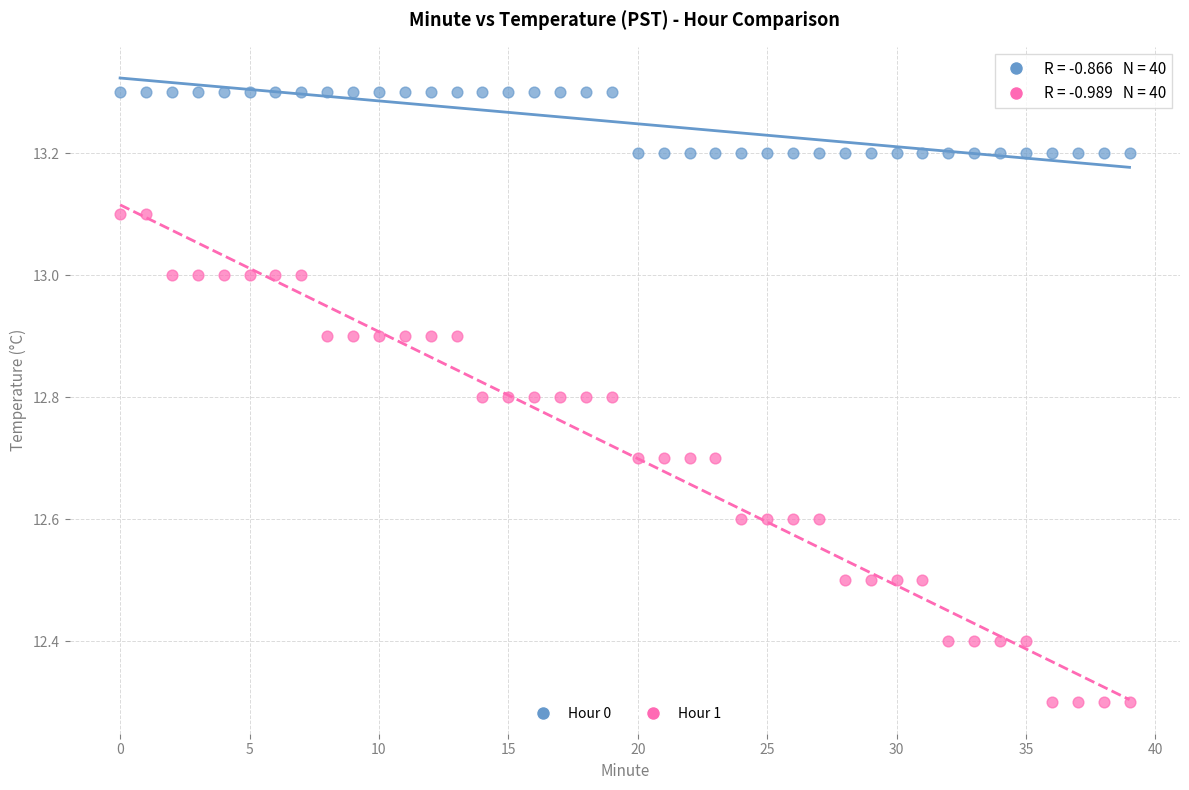

Across all data points, what is the range of Y values (max minus min)?

1.0